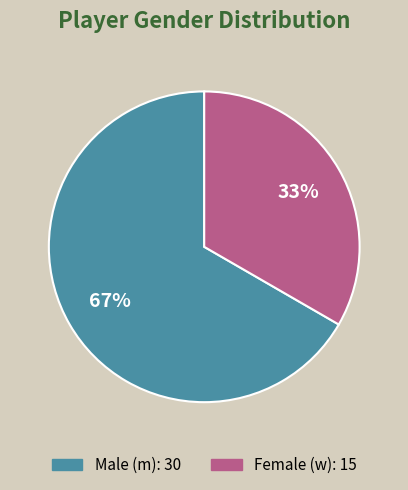

To the nearest percent, what is the average slice percentage?

50%